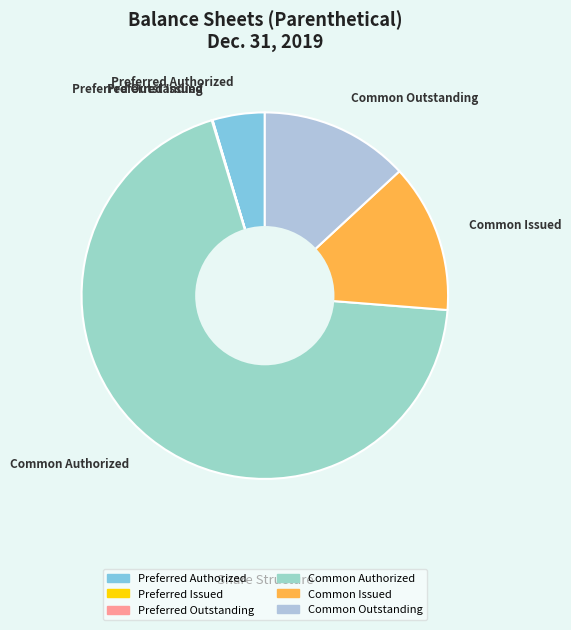

What is the largest slice in the pie chart?

Common Authorized